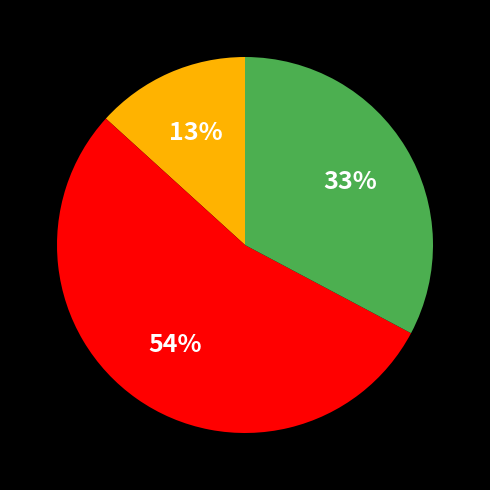

To the nearest percent, what is the difference between the largest and smallest slice percentages?

41%